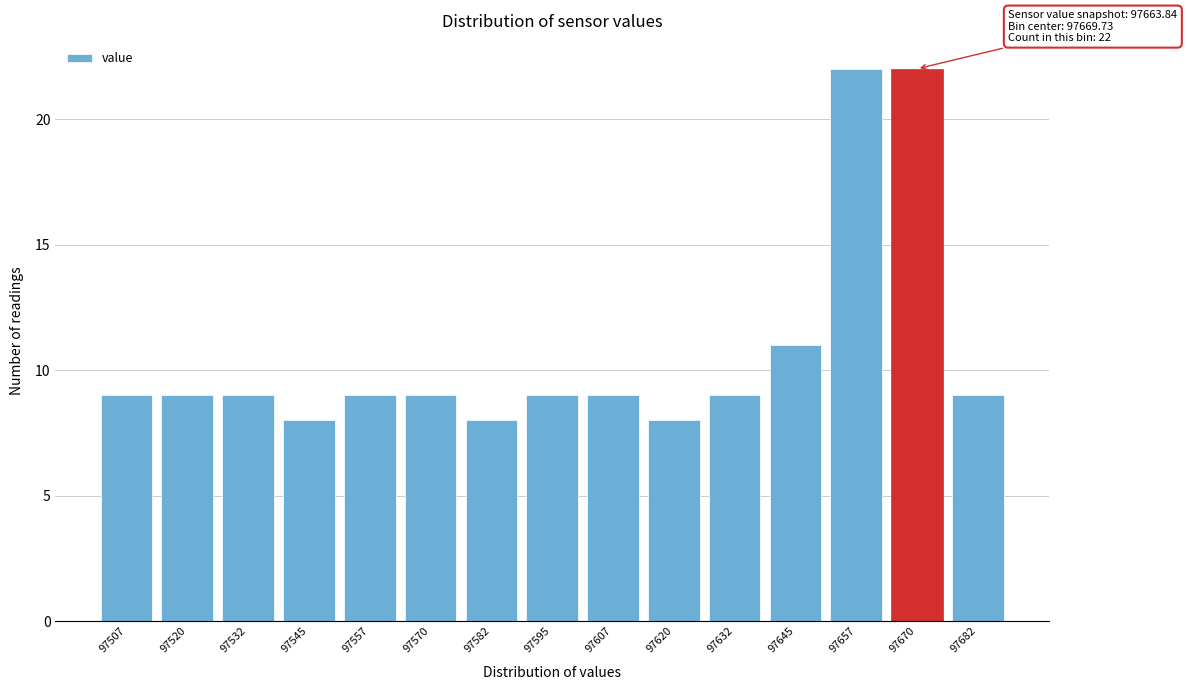

Reading left to right, what are all the values shown in this chart?

97507=9	97520=9	97532=9	97545=8	97557=9	97570=9	97582=8	97595=9	97607=9	97620=8	97632=9	97645=11	97657=22	97670=22	97682=9